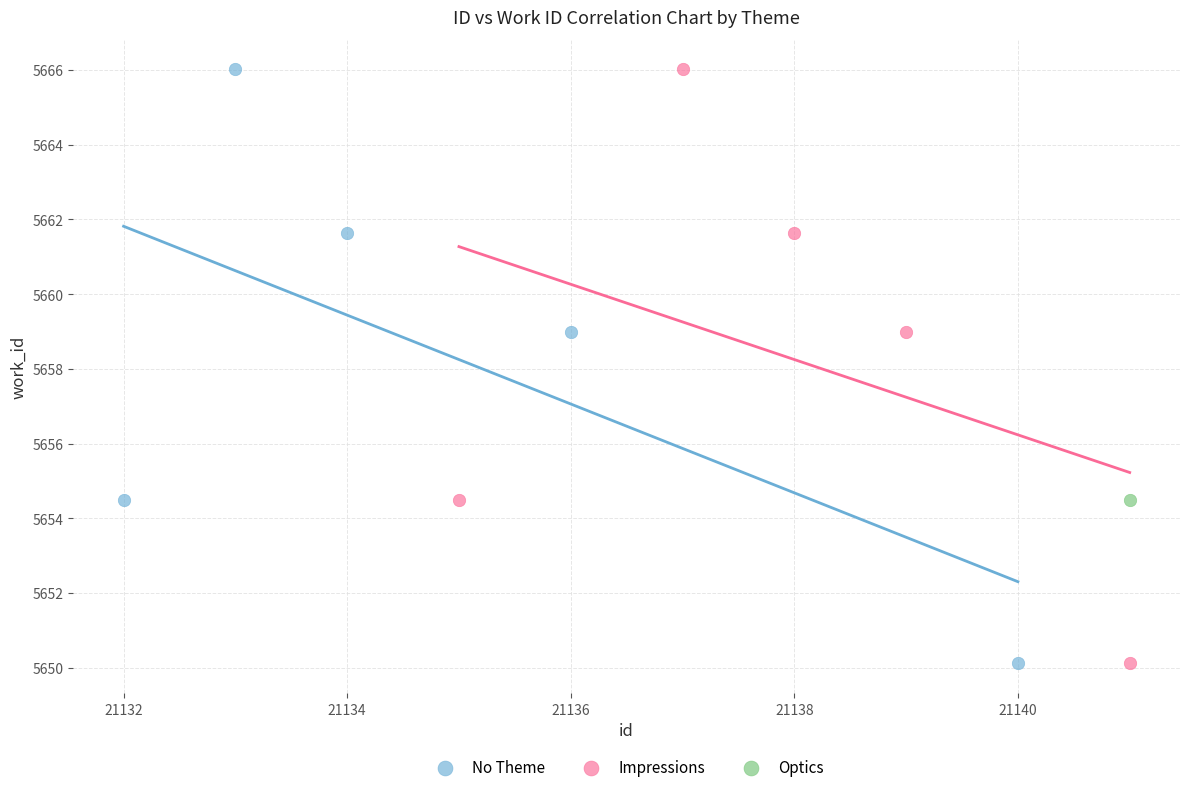

What are all the series names shown in the legend?

No Theme, Impressions, Optics